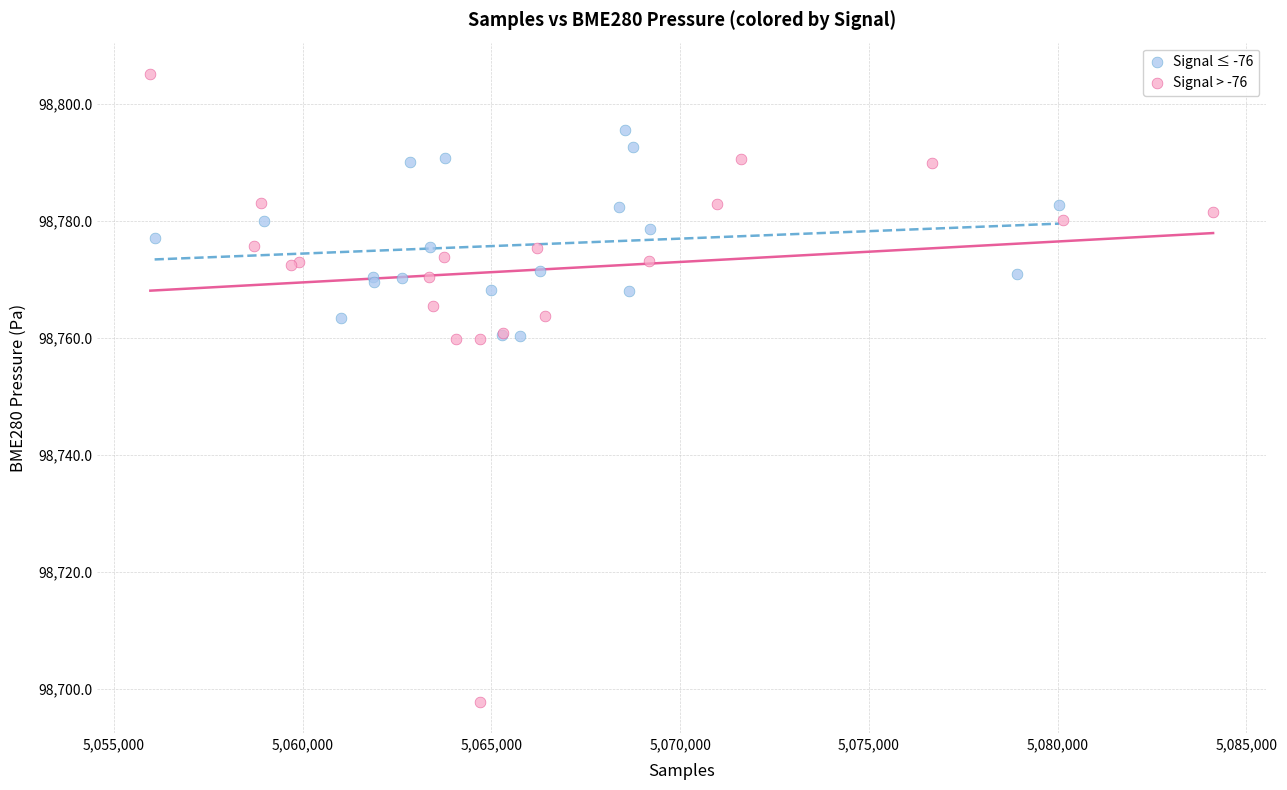

What are all the series names shown in the legend?

Signal ≤ -76, Signal > -76